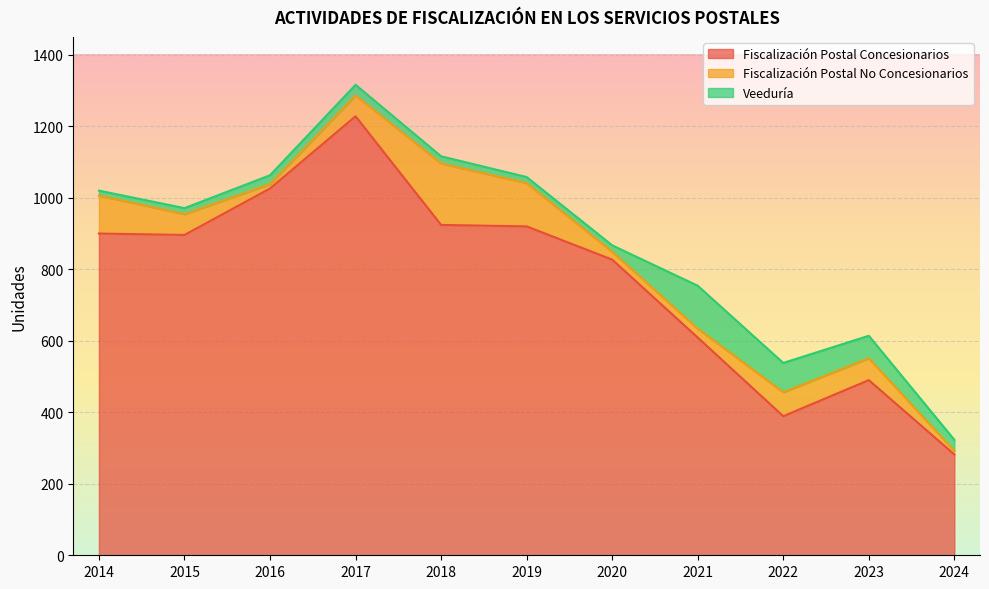

How many categories are shown in the chart?

11